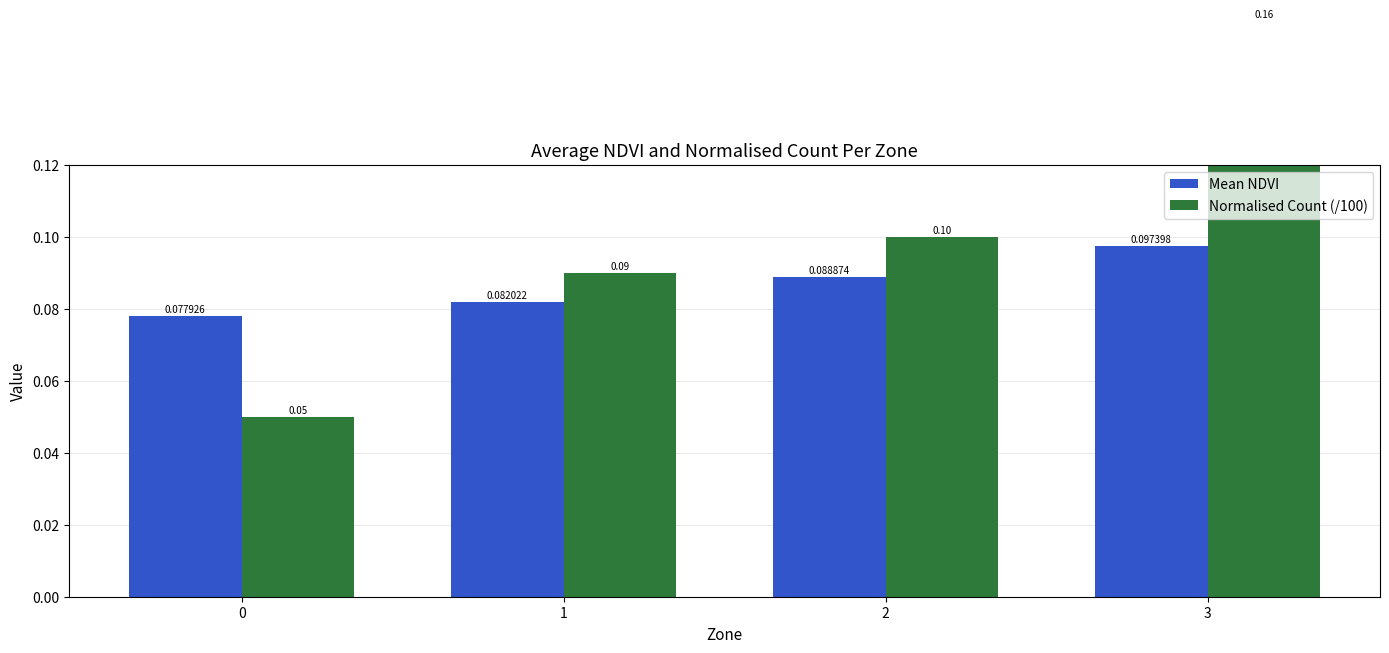

At which label does Normalised Count (/100) reach its peak?

3